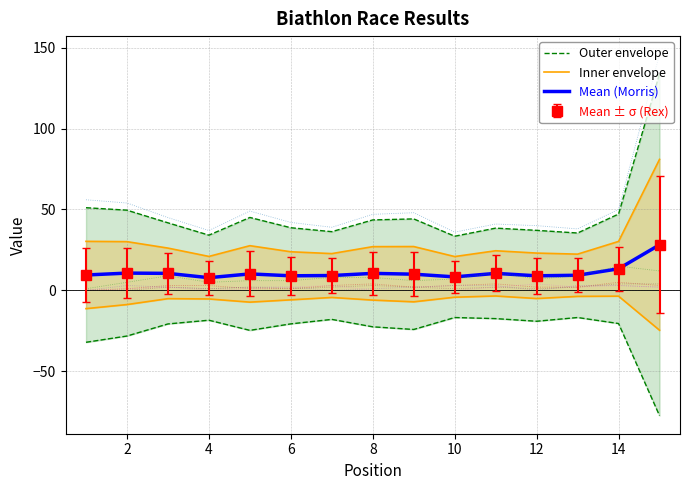

What is the average value of the Inner envelope series?

-7.1